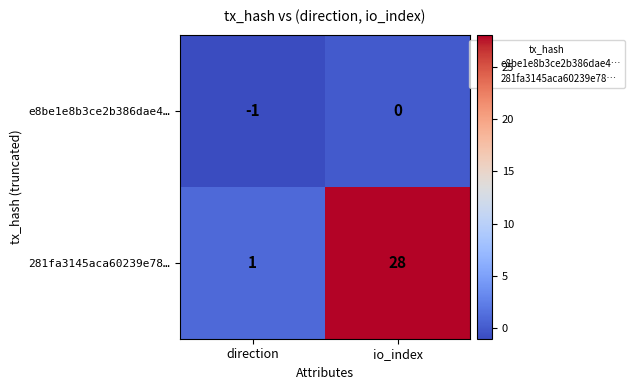

What is the sum of the 281fa3145aca60239e78… values at direction and io_index?

29